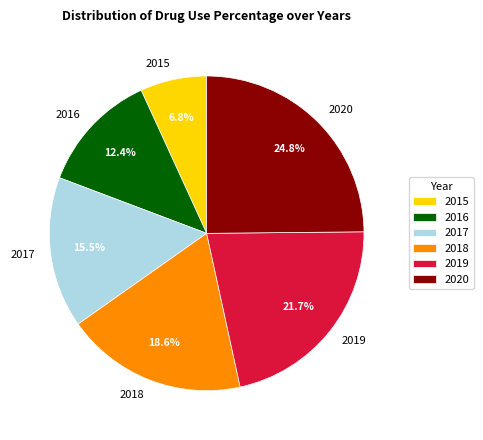

Is the sum of 2016 and 2017 greater than half?

No